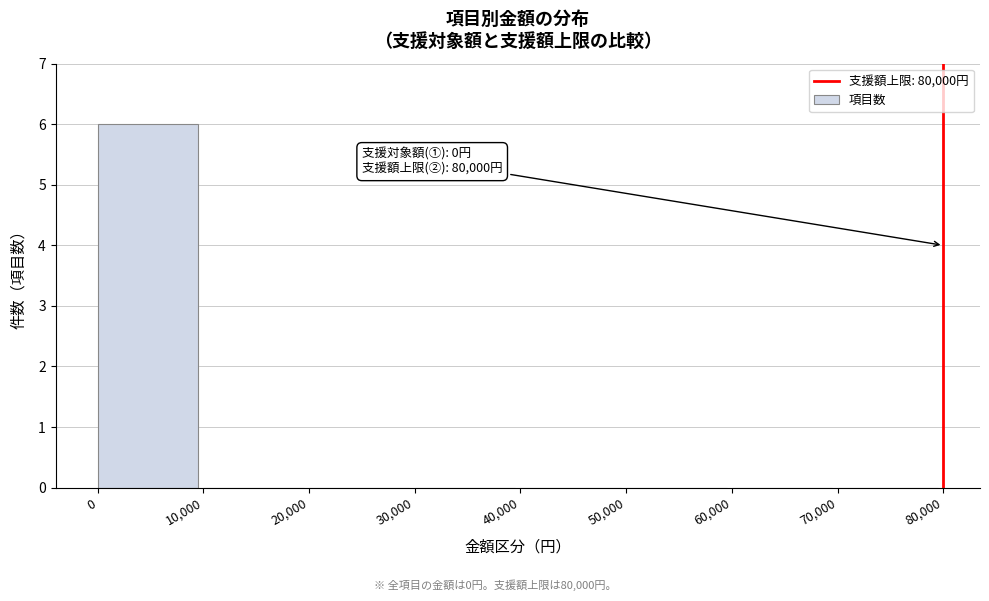

Reading left to right, list all the values displayed in this chart.

0=6	10,000=0	20,000=0	30,000=0	40,000=0	50,000=0	60,000=0	70,000=0